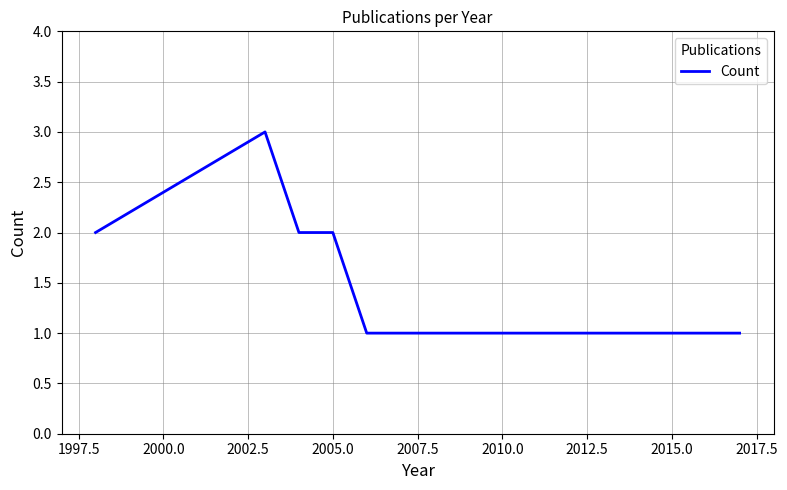

Is this an area chart (filled region under the line)?

No